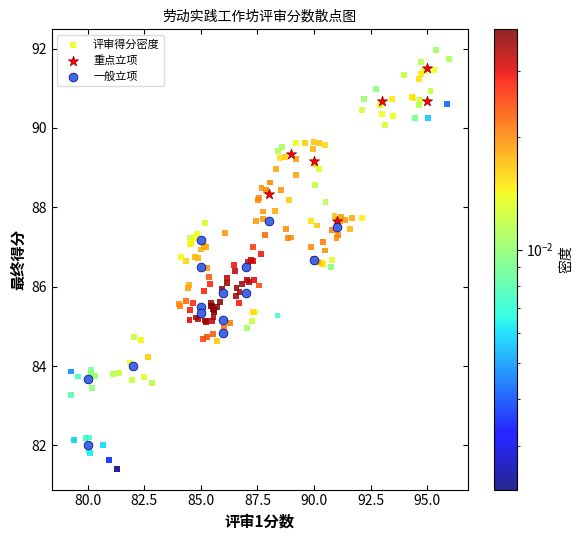

Which series has the largest Y range (max minus min)?

评审得分密度